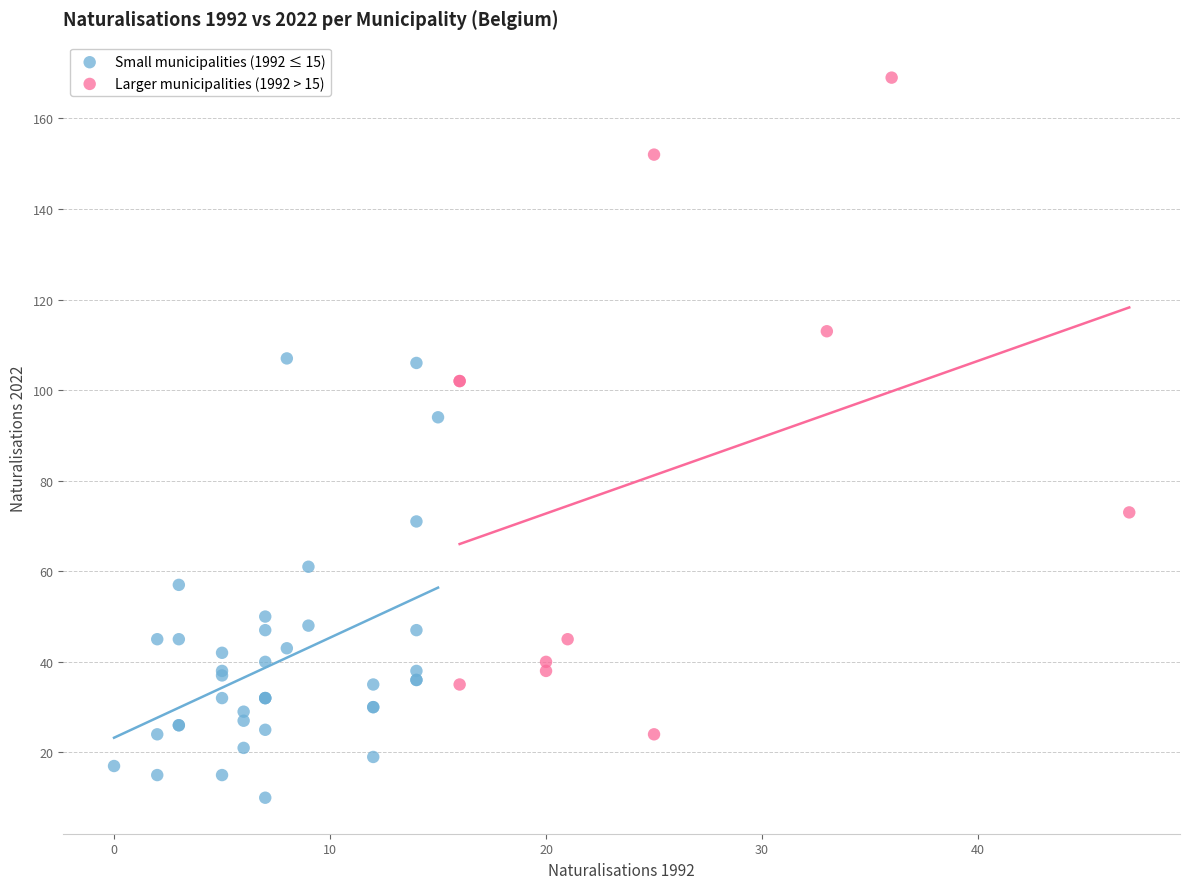

Which series has the largest Y range (max minus min)?

Larger municipalities (1992 > 15)